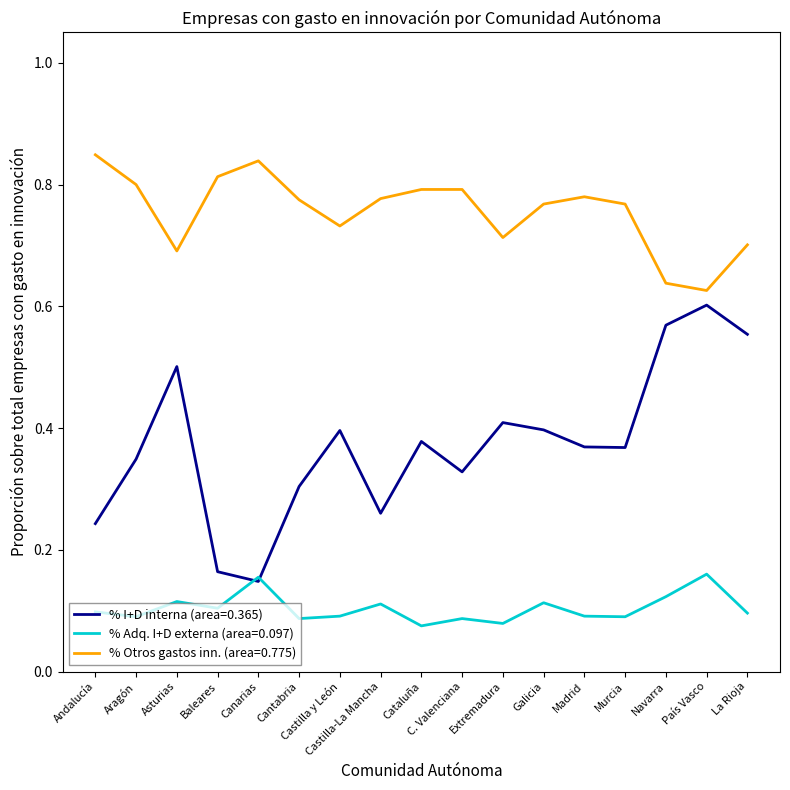

Which series has the largest range (max minus min)?

% I+D interna (area=0.365)